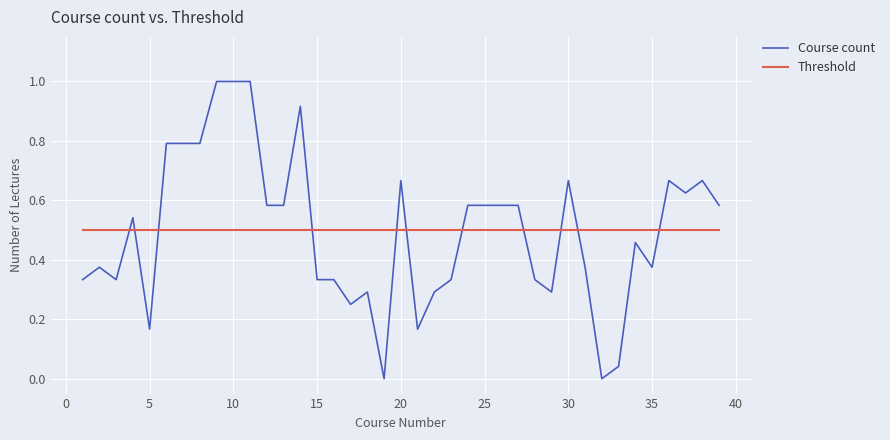

How many intersections are there between Course count and Threshold?

11